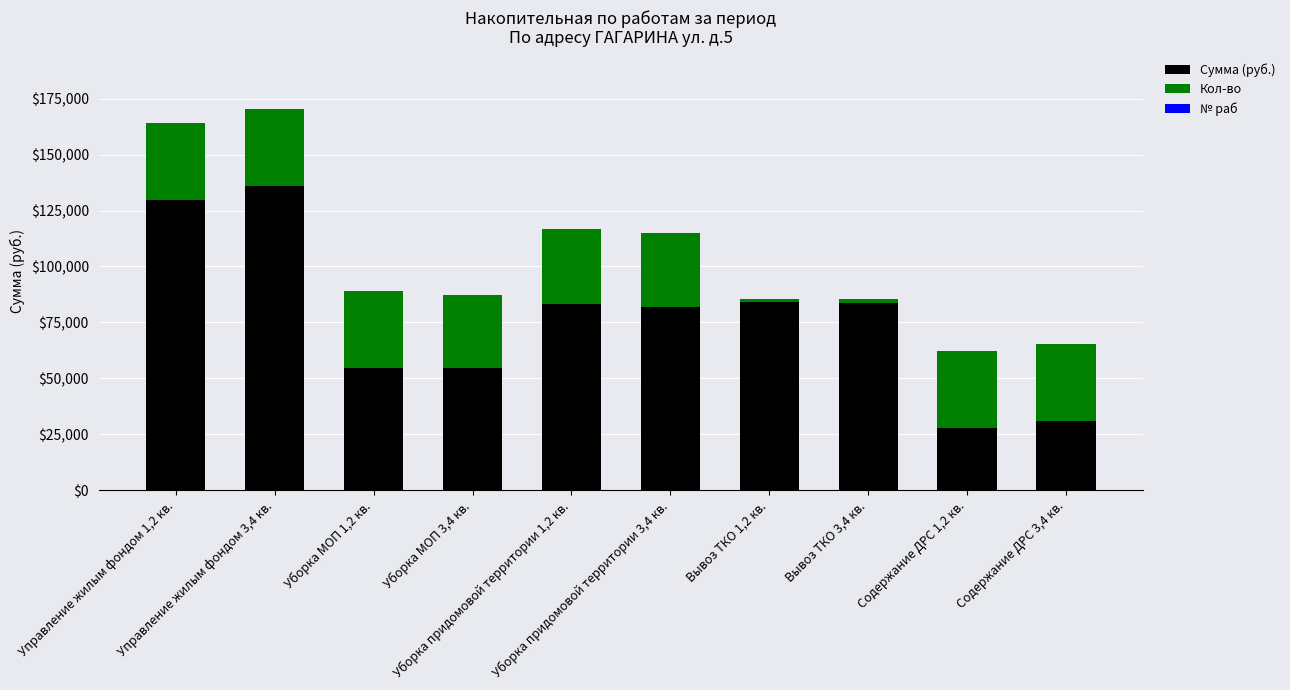

Where does the Кол-во series first go above 34445?

Управление жилым фондом 1,2 кв.